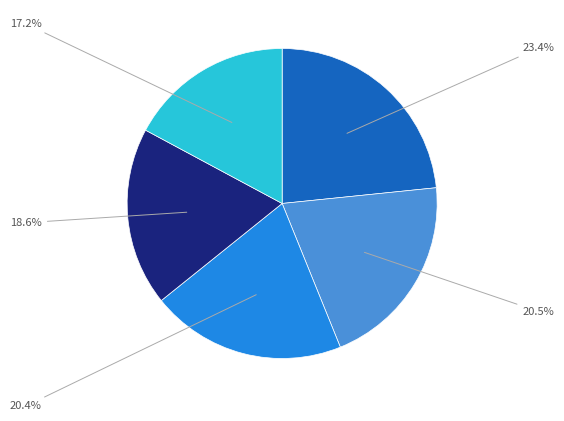

Does any single category account for the majority?

No